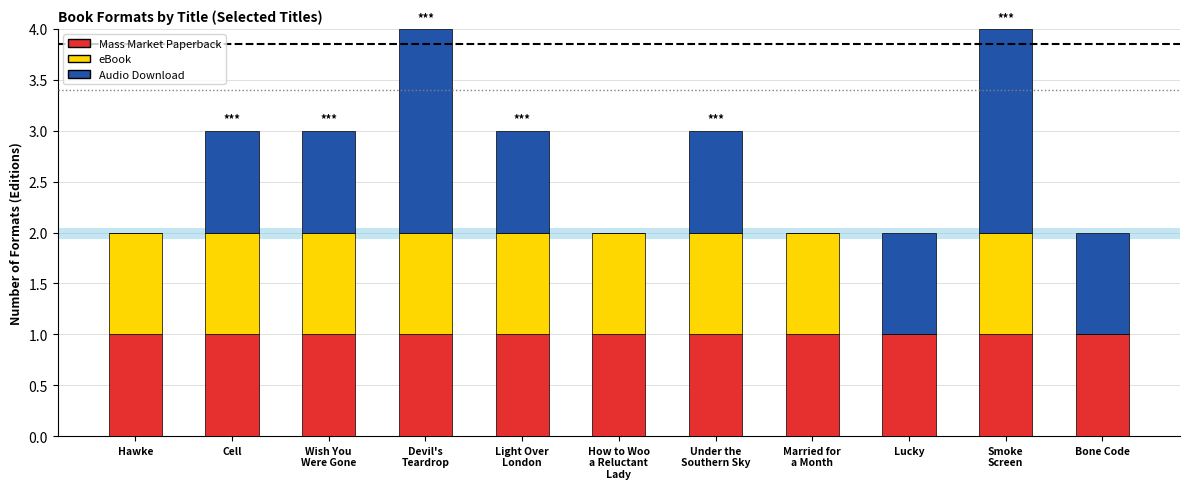

What is the total value across all series at Cell?

3